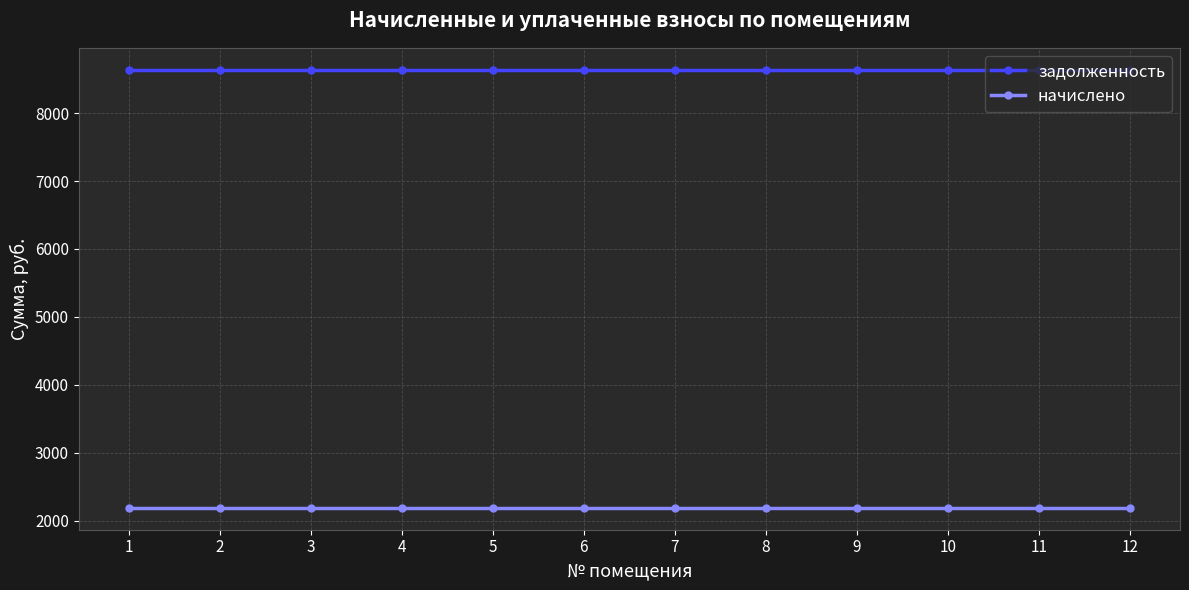

How many lines are shown in the chart?

2